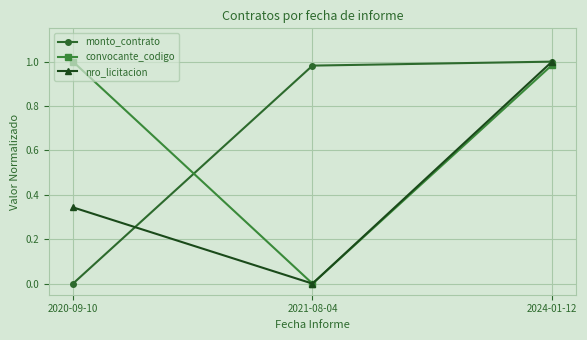

What is the total value across all series at 2024-01-12?

3.0